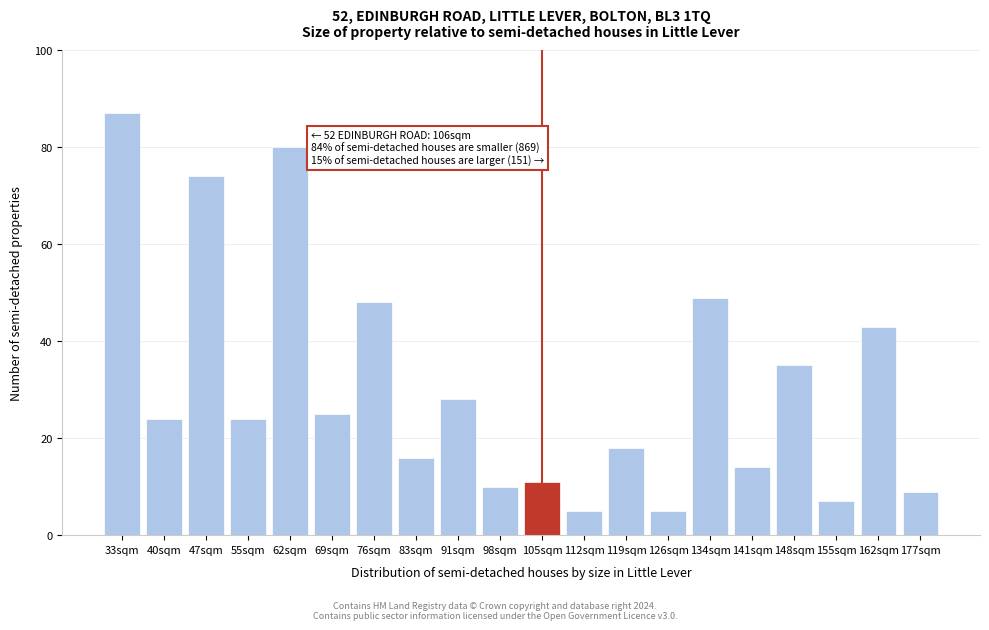

Reading left to right, list all the values displayed in this chart.

33sqm=87	40sqm=24	47sqm=74	55sqm=24	62sqm=80	69sqm=25	76sqm=48	83sqm=16	91sqm=28	98sqm=10	105sqm=11	112sqm=5	119sqm=18	126sqm=5	134sqm=49	141sqm=14	148sqm=35	155sqm=7	162sqm=43	177sqm=9